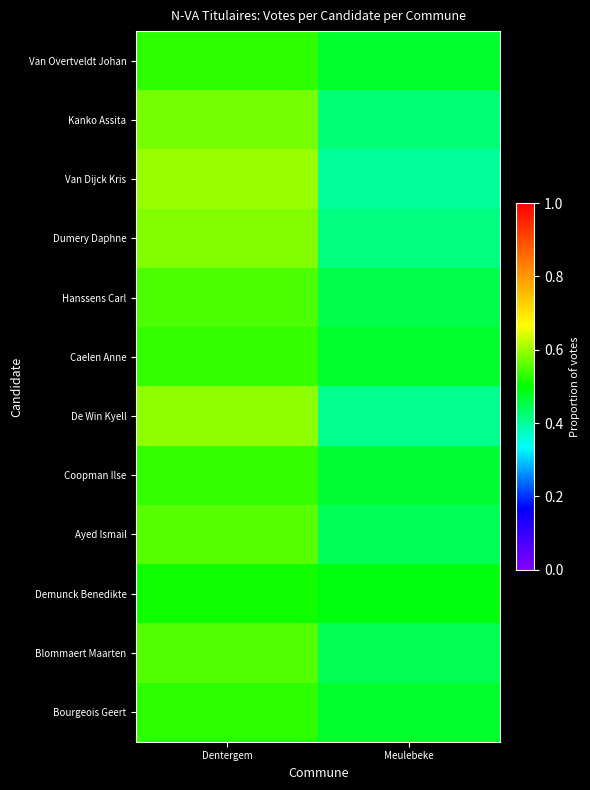

At which category does the chart reach its peak across all series?

Dentergem